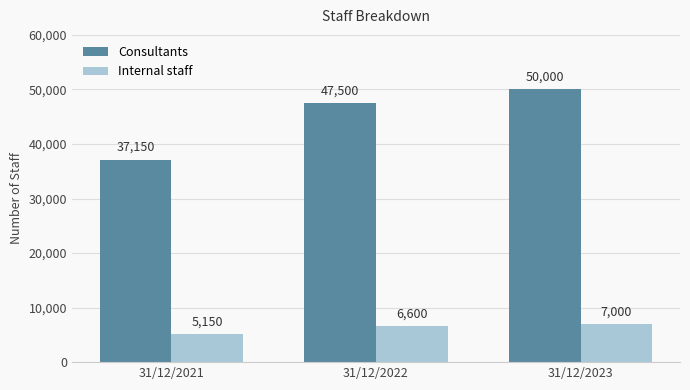

Reading left to right, what are all the values shown in this chart?

Consultants: 37150	47500	50000
Internal staff: 5150	6600	7000